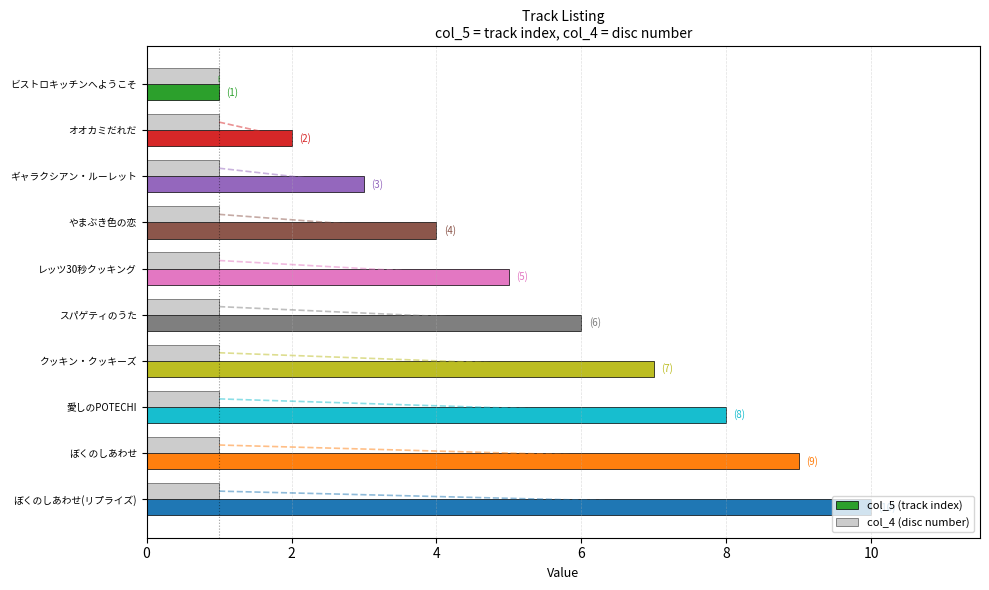

List the series in order of their overall mean, highest first.

col_5 (track index), col_4 (disc number)